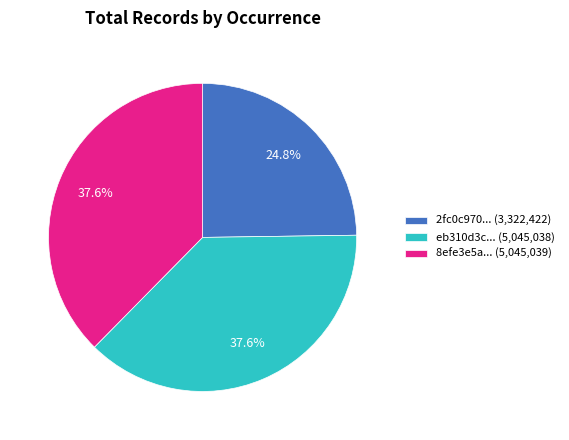

Combined, what portion of the pie is eb310d3c... (5,045,038) and 8efe3e5a... (5,045,039)?

75.2%